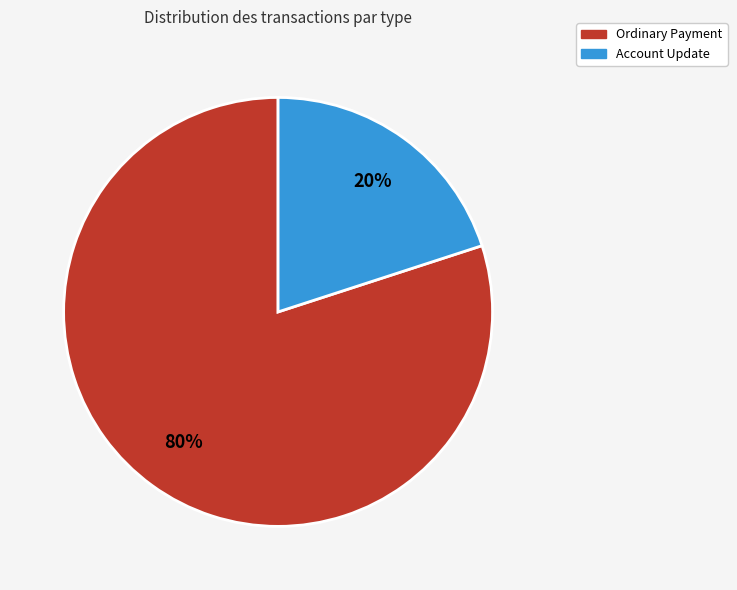

Do Ordinary Payment and Account Update together represent more than half of the pie?

Yes